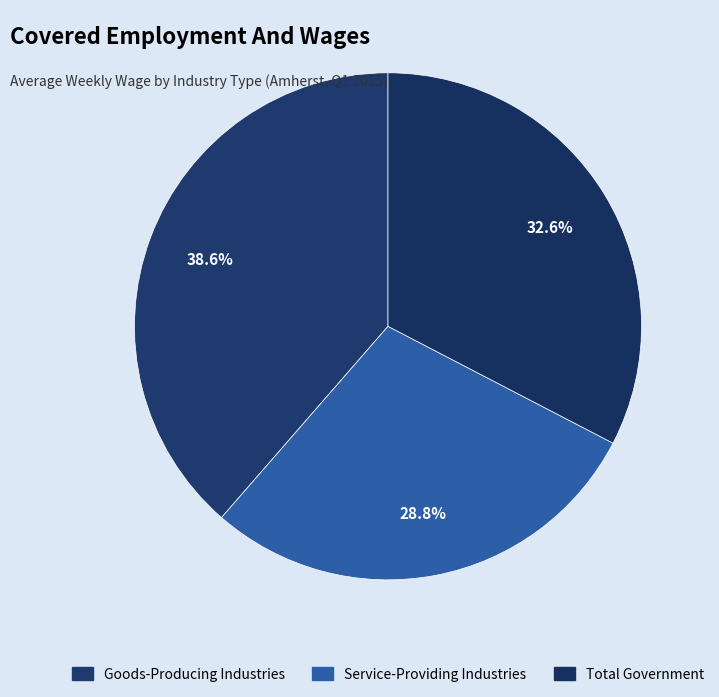

How much of the chart is everything except Service-Providing Industries?

71.2%